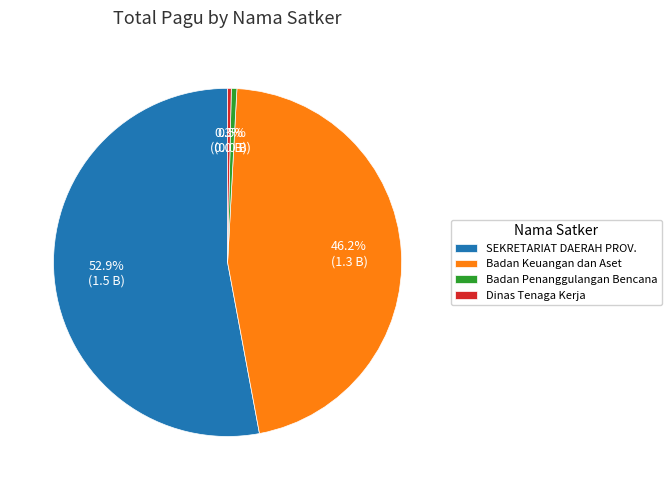

To the nearest percent, what is the difference between the largest and smallest slice percentages?

53%